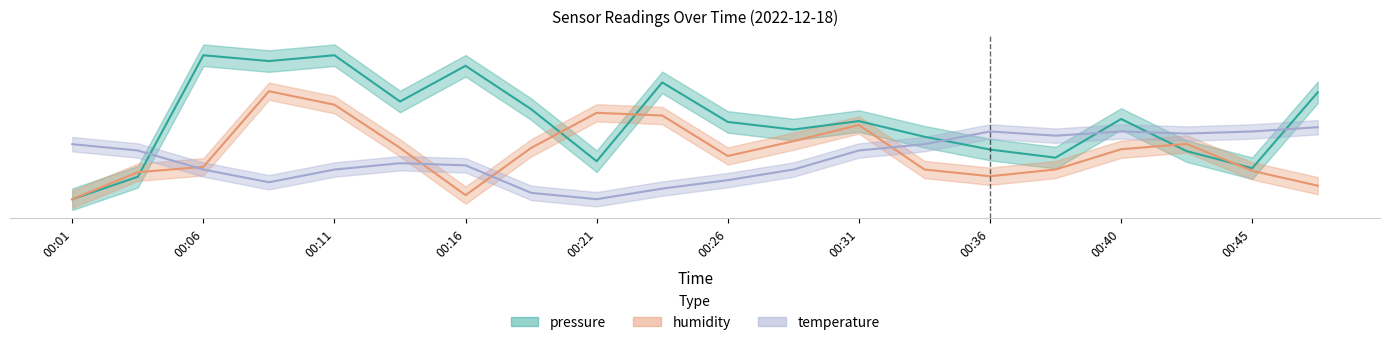

What is the difference between the humidity values at 00:26 and 00:43?

0.2